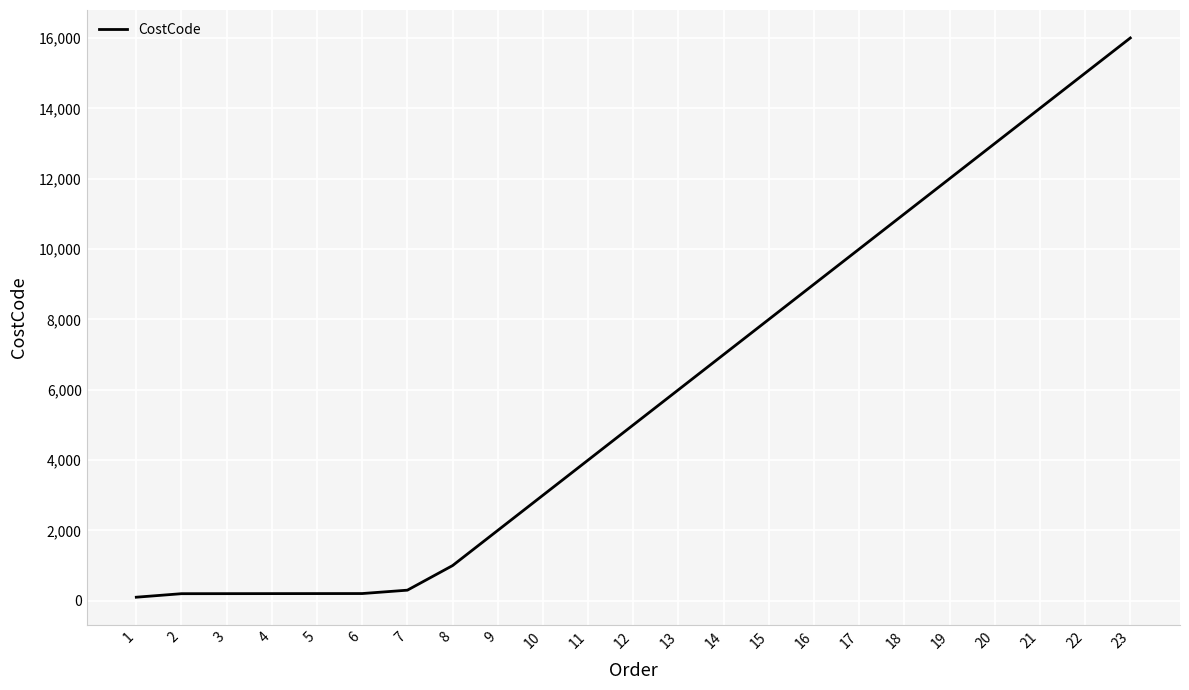

What is the maximum value shown in the chart?

16000